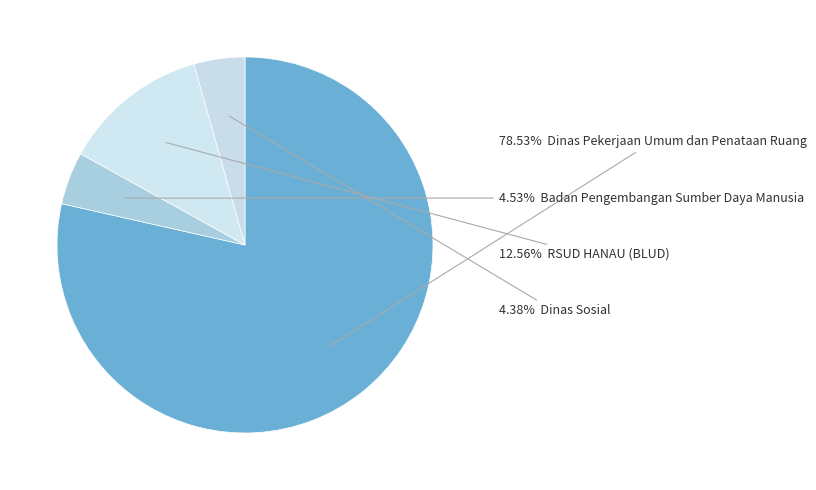

Count the number of slices in the pie.

4